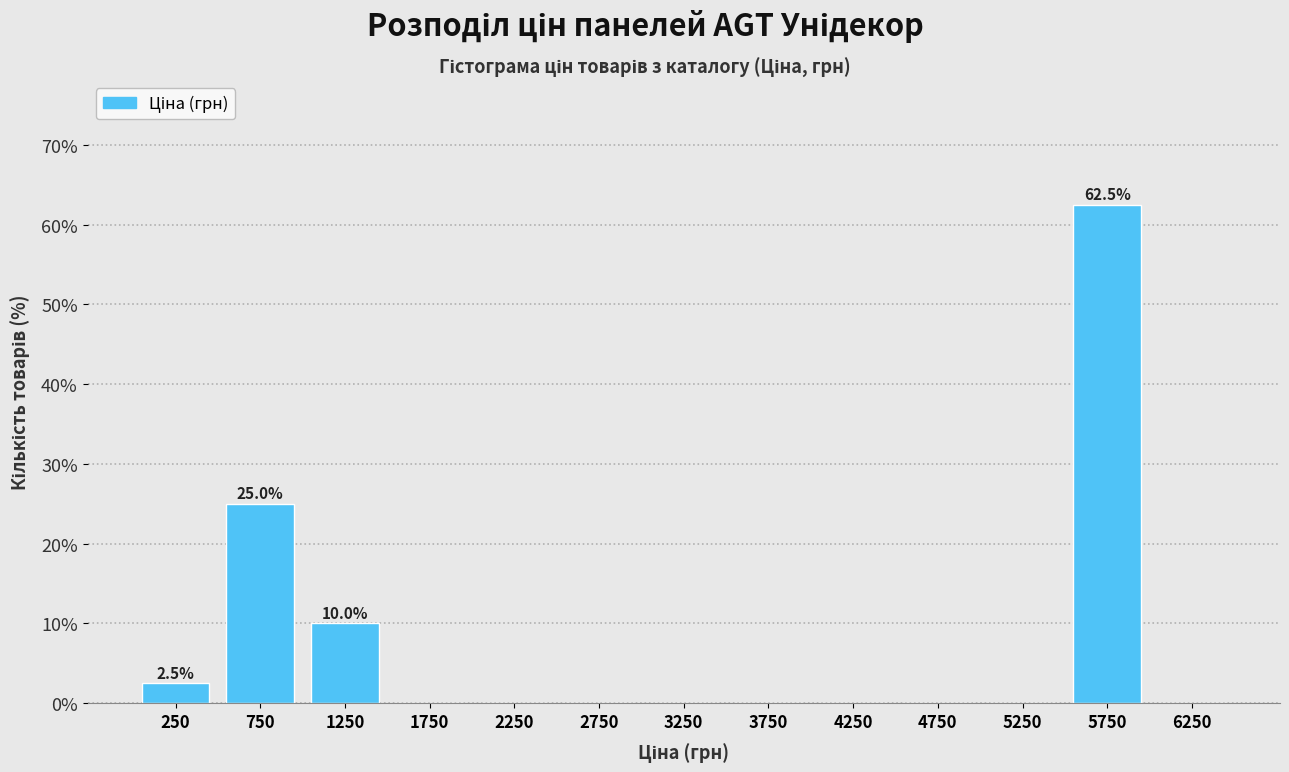

Which range on the x-axis has the tallest bar?

5500 to 6000